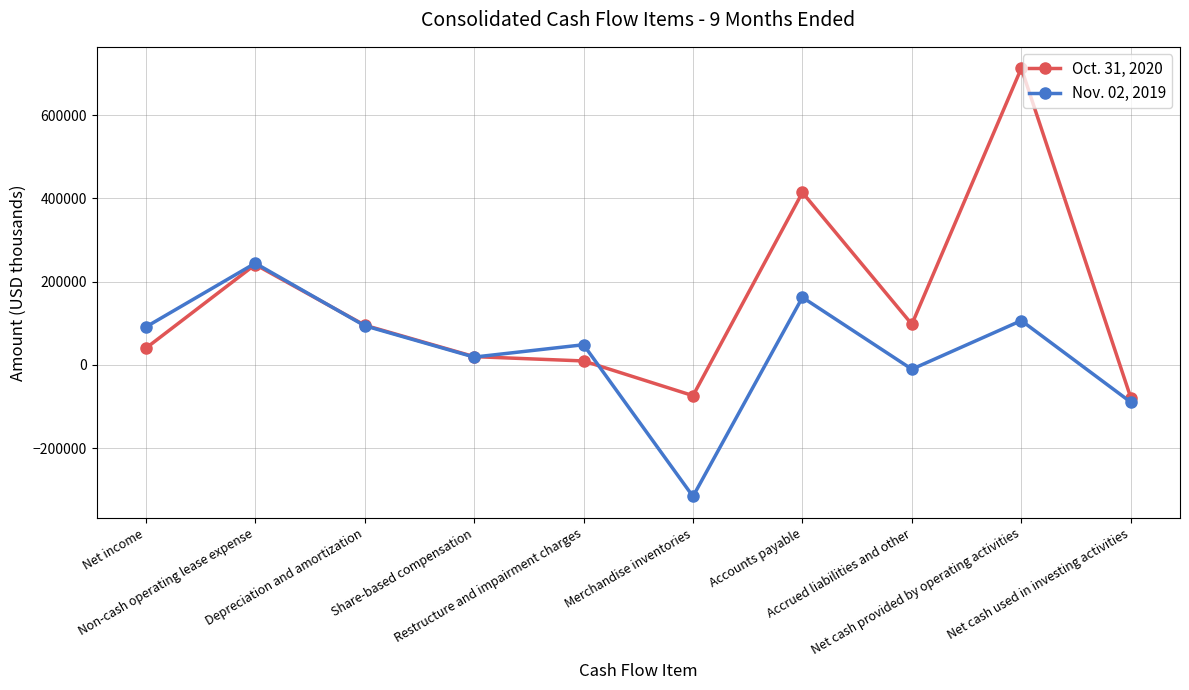

At which label is Oct. 31, 2020 closest to 317095?

Non-cash operating lease expense